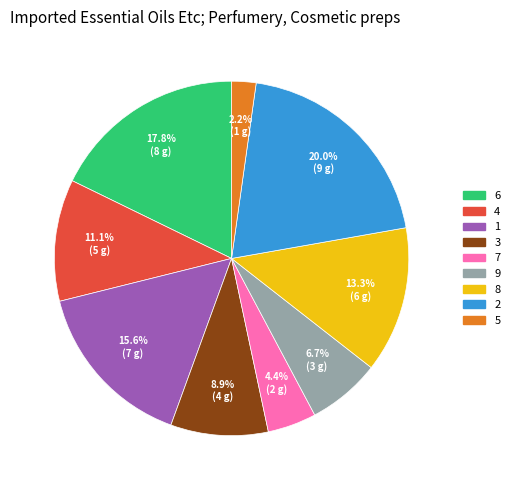

Which has a higher value, 1 or 4?

1